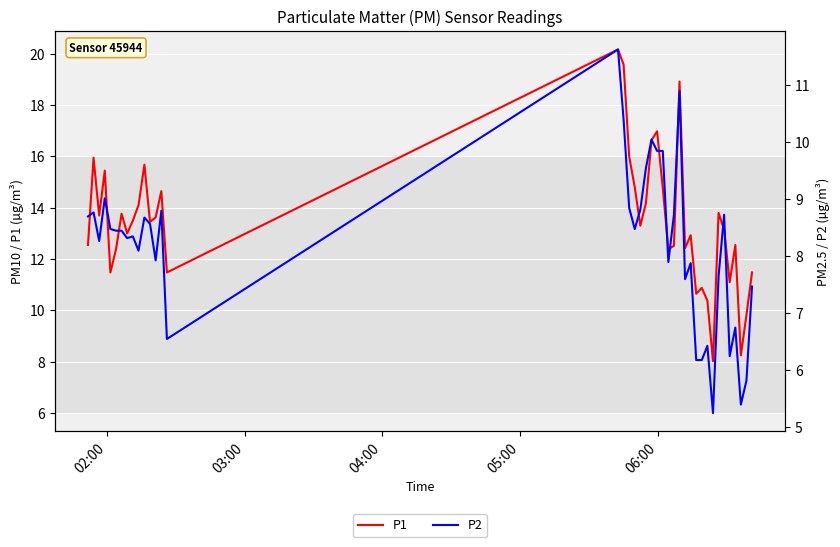

What is the minimum value for P1?

8.0